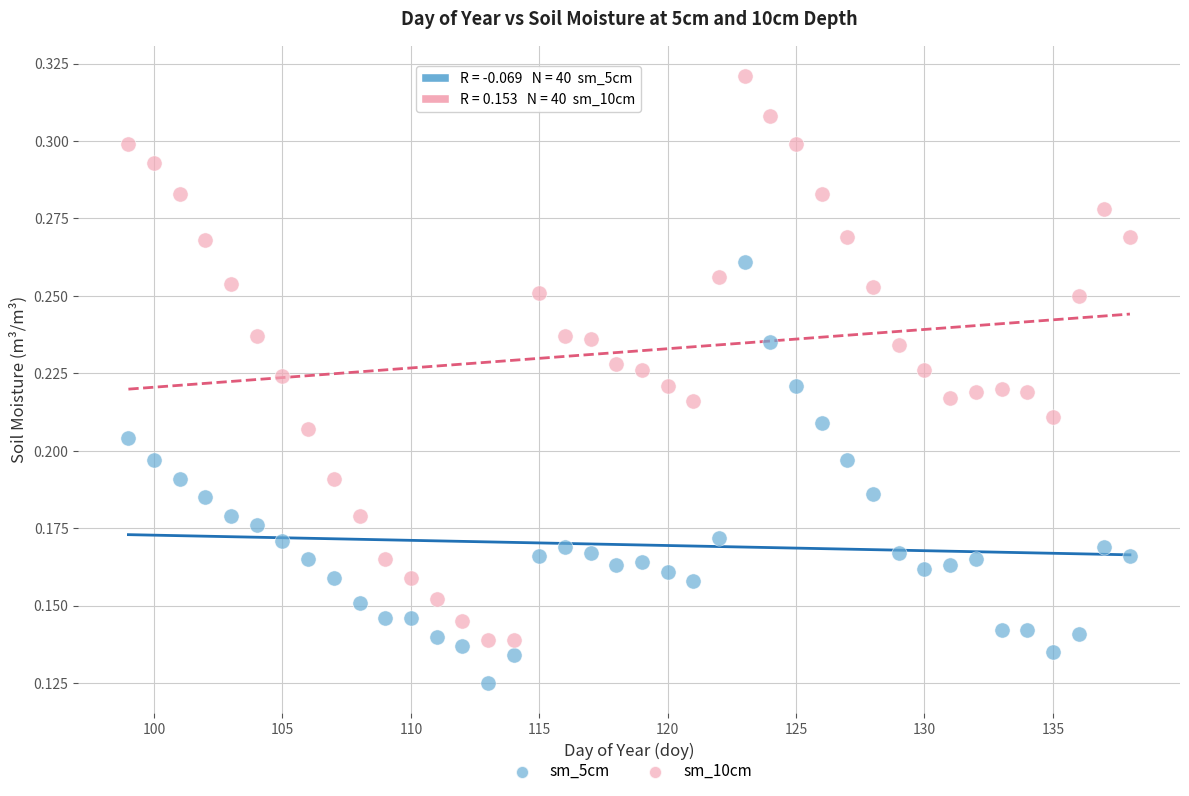

Which series reaches the minimum Y coordinate?

sm_5cm